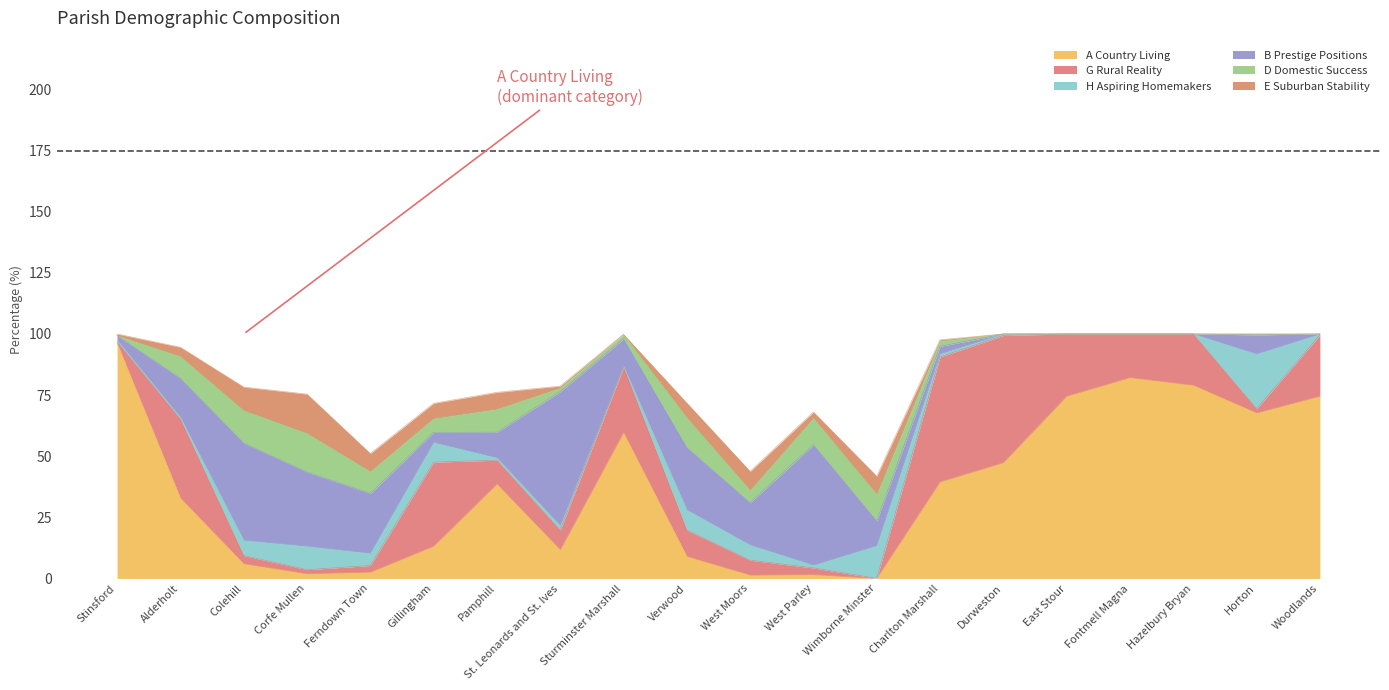

What is the spread (max minus min) of values at Verwood?

19.4